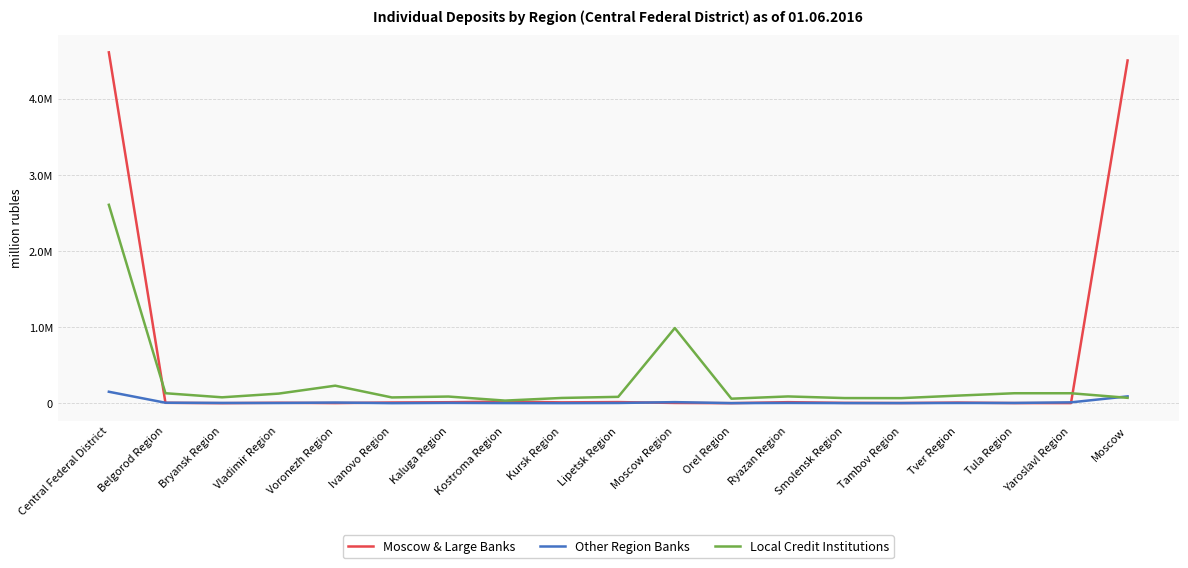

Rank the series by their maximum value, from lowest to highest.

Other Region Banks, Local Credit Institutions, Moscow & Large Banks